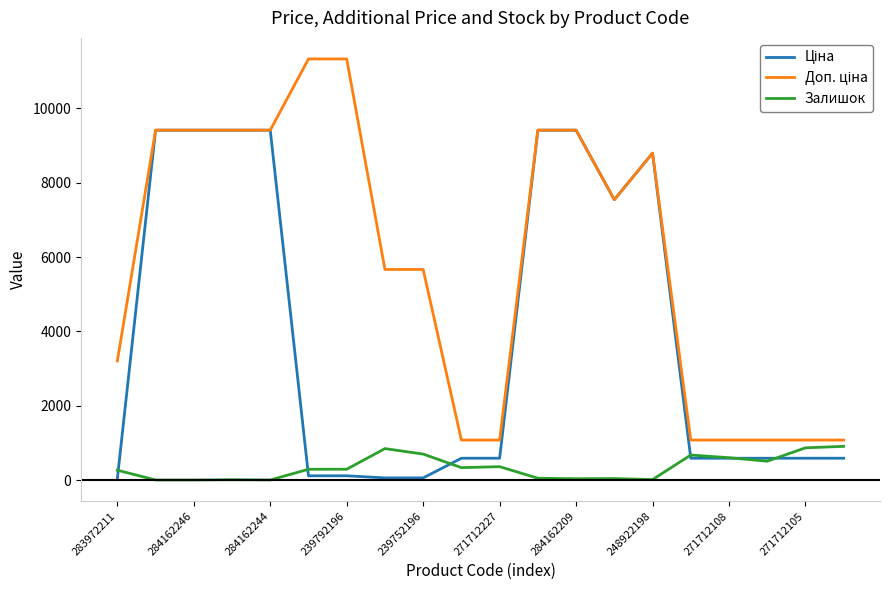

What is the greatest value displayed?

11334.0